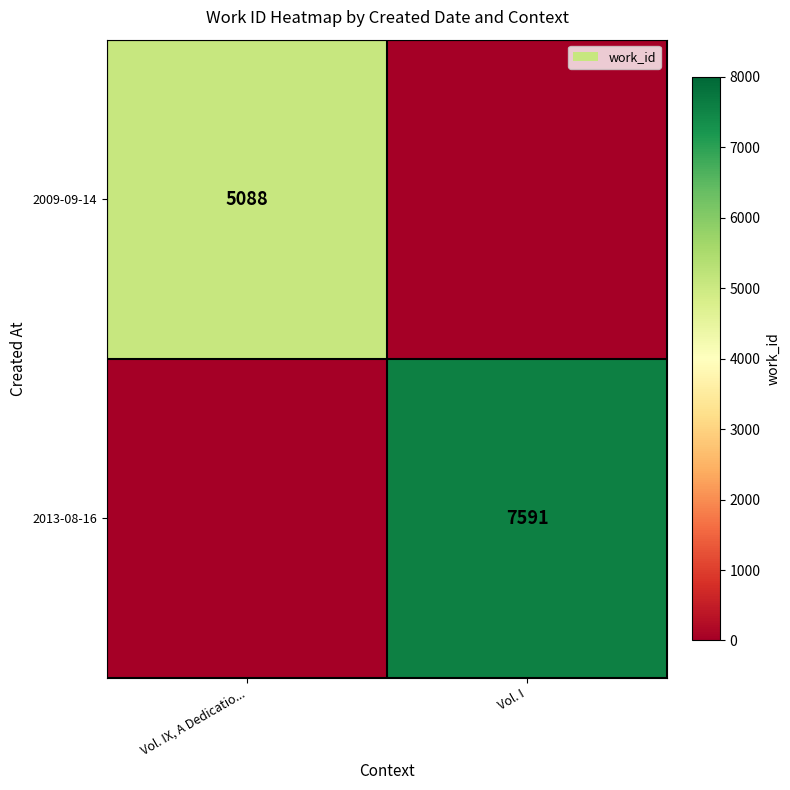

Is the value of 2013-08-16 at Vol. I greater than the value of 2009-09-14 at Vol. IX, A Dedicatio...?

Yes